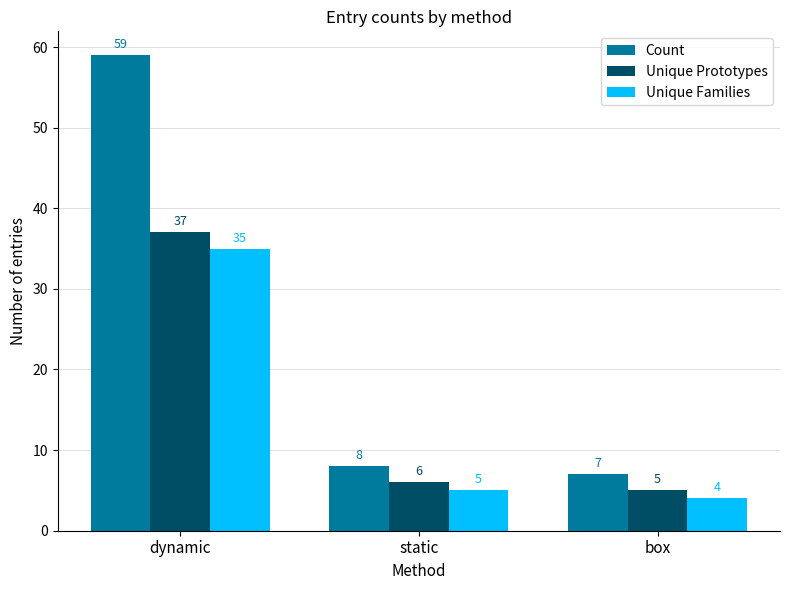

What is the sum of all Unique Families values?

44